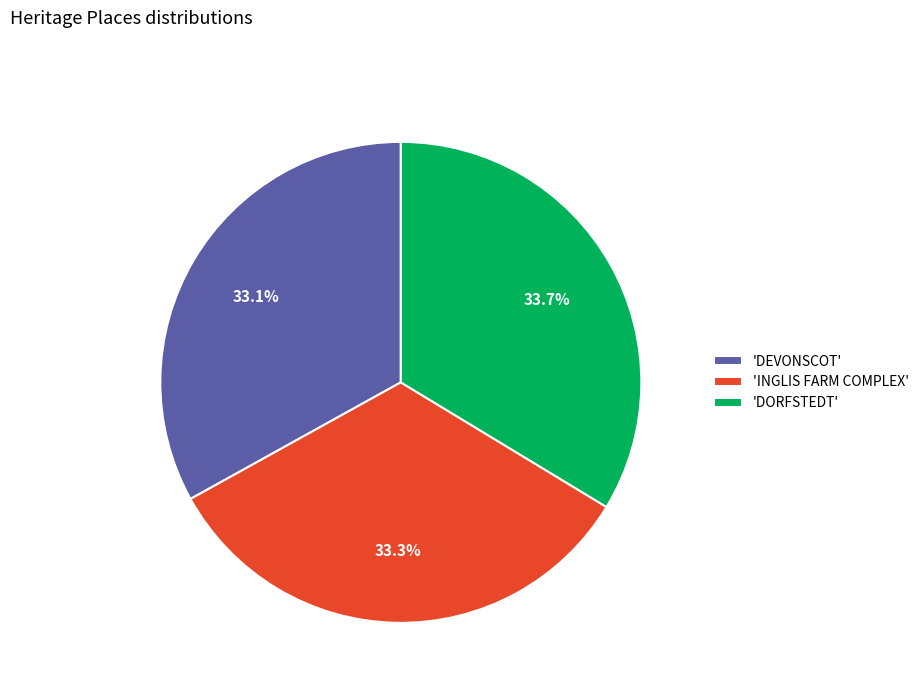

Do 'DEVONSCOT' and 'DORFSTEDT' together represent more than half of the pie?

Yes